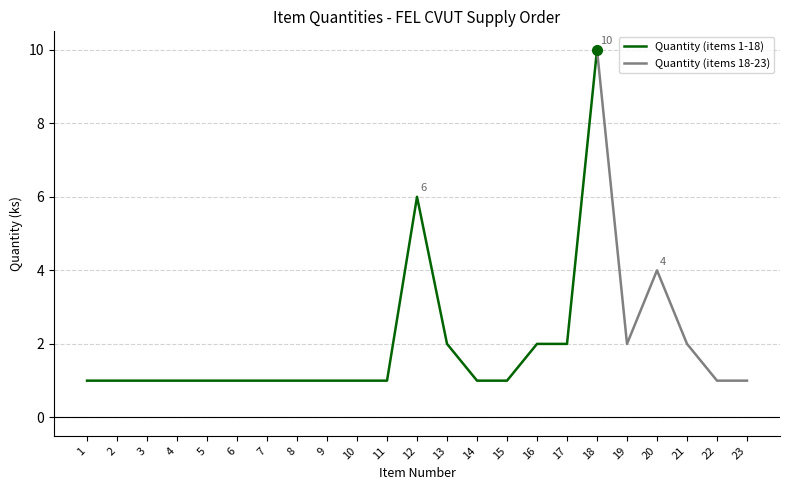

True or false: Quantity (items 1-18) has a value of 1 at 7.

True